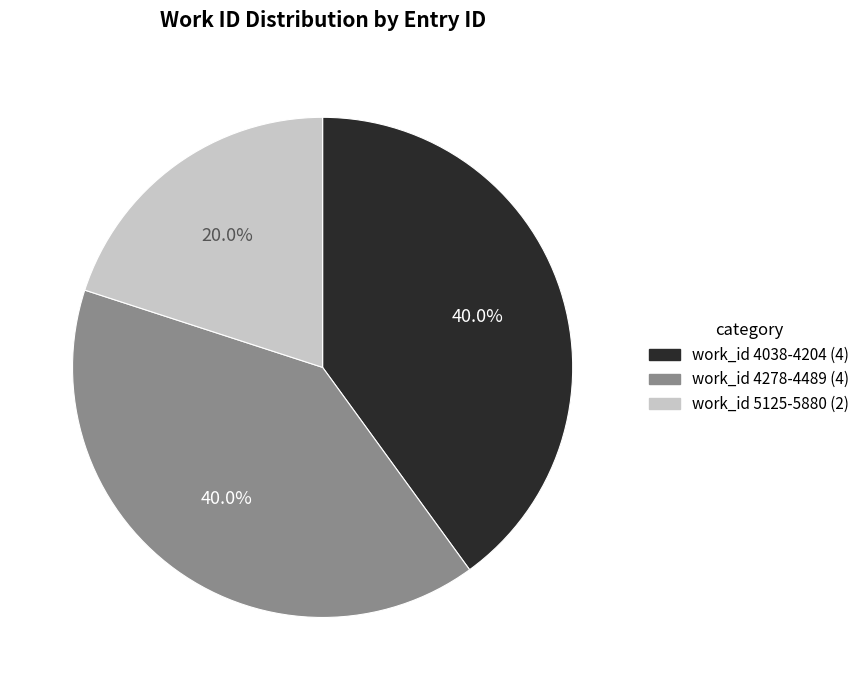

Which category has the smallest portion of the pie?

work_id 5125-5880 (2)